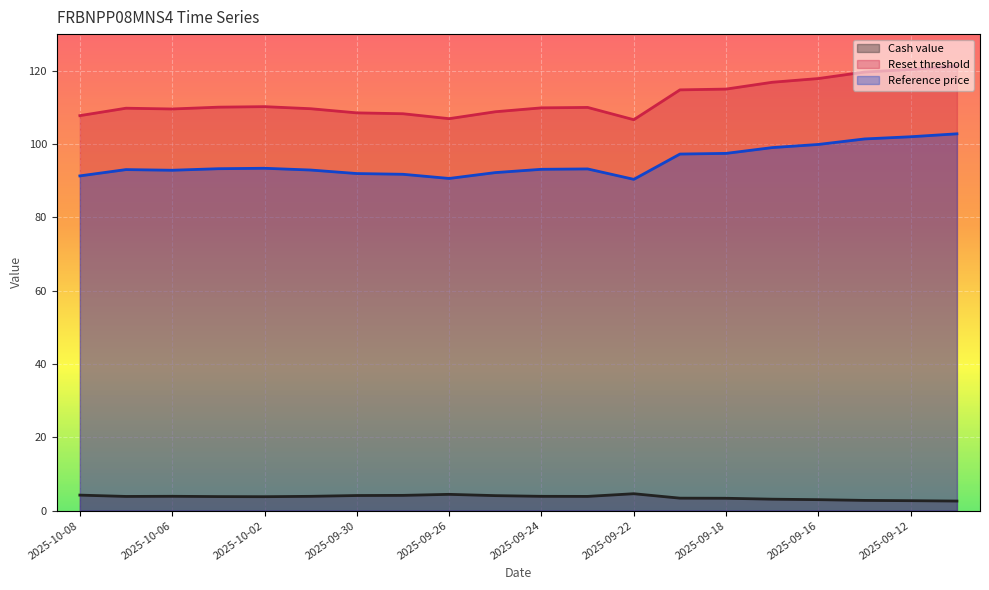

Which has a higher value, 2025-09-24 or 2025-10-07?

2025-09-24